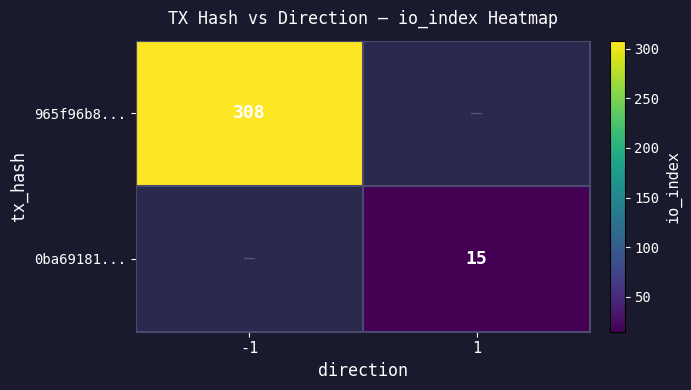

The 0ba69181... series shows 15 at 1. True or false?

True